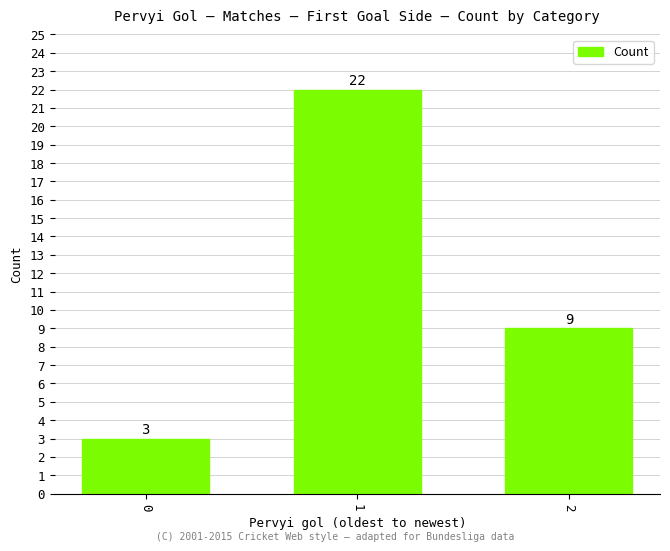

What is the sum of all values?

34